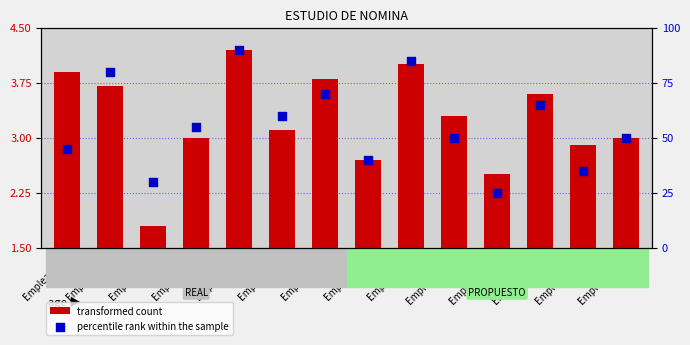

At how many categories does at least one series exceed 73?

3